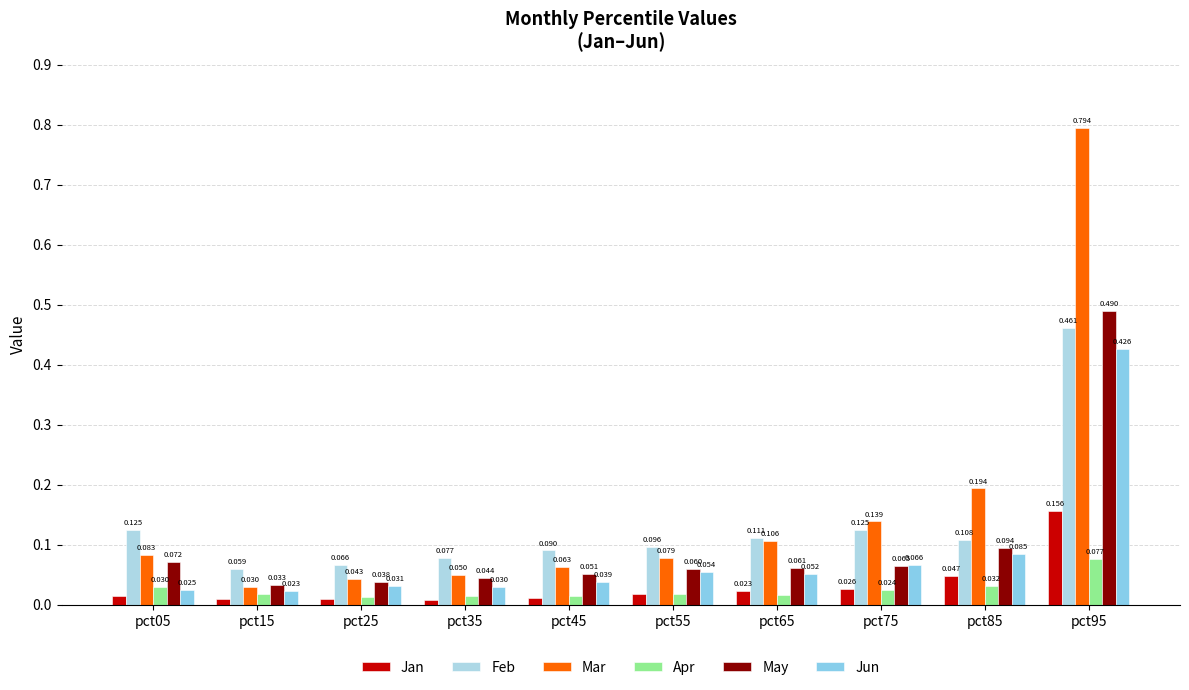

How many bars are there in total?

60